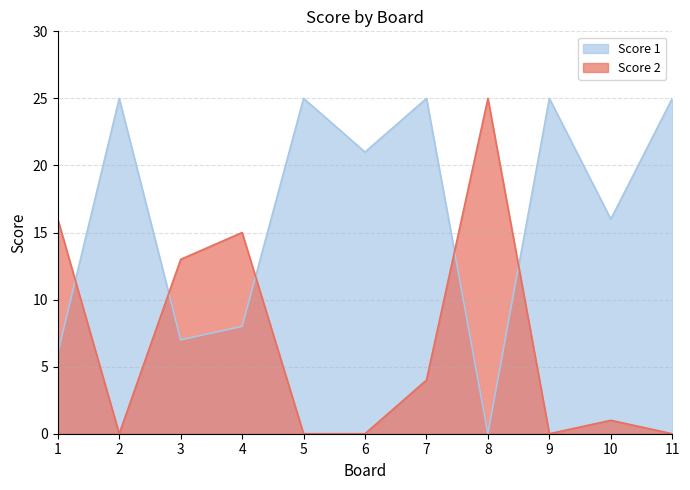

Which category has the highest value across all series?

2